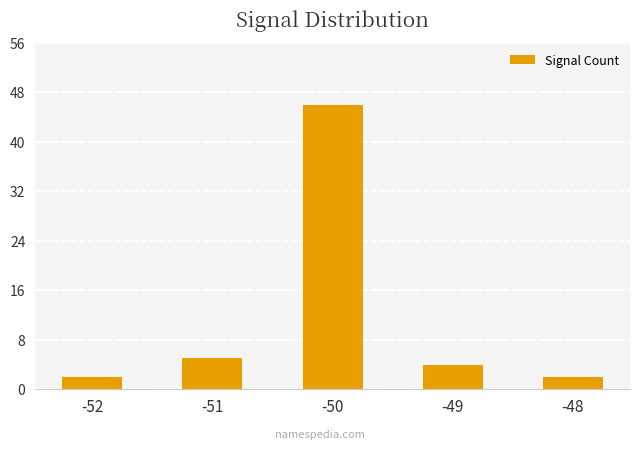

Is it true that the value at -49 is 4?

True